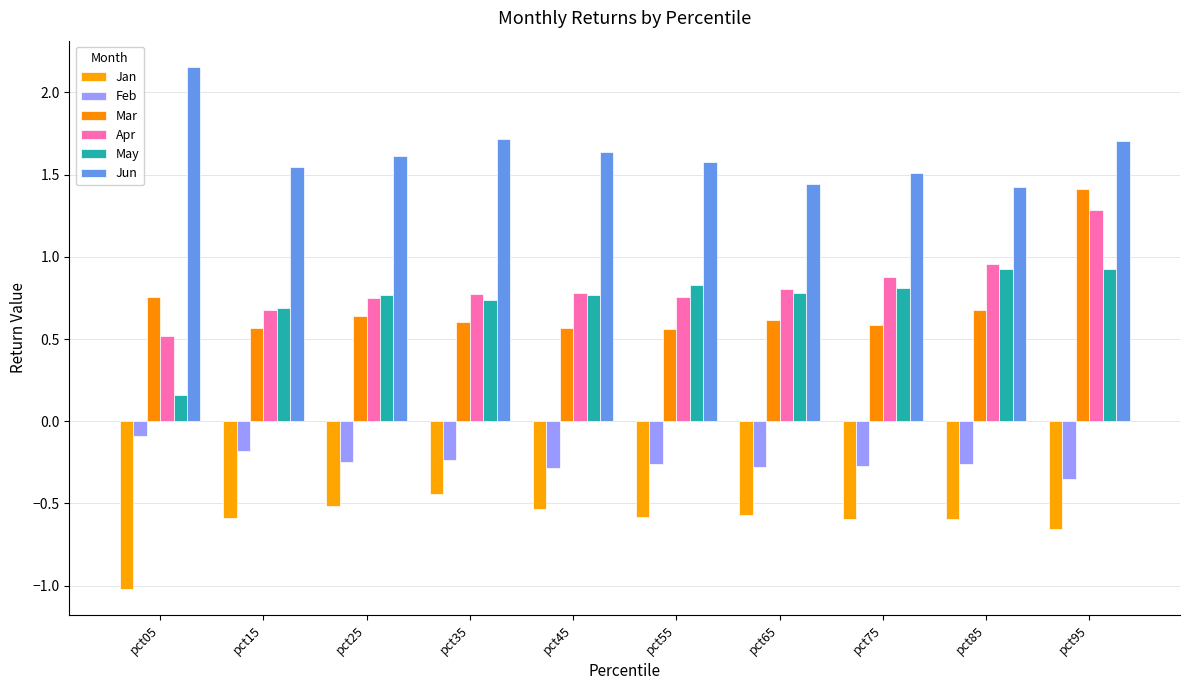

What is the value of the Apr bar at the 2nd from the left?

0.7